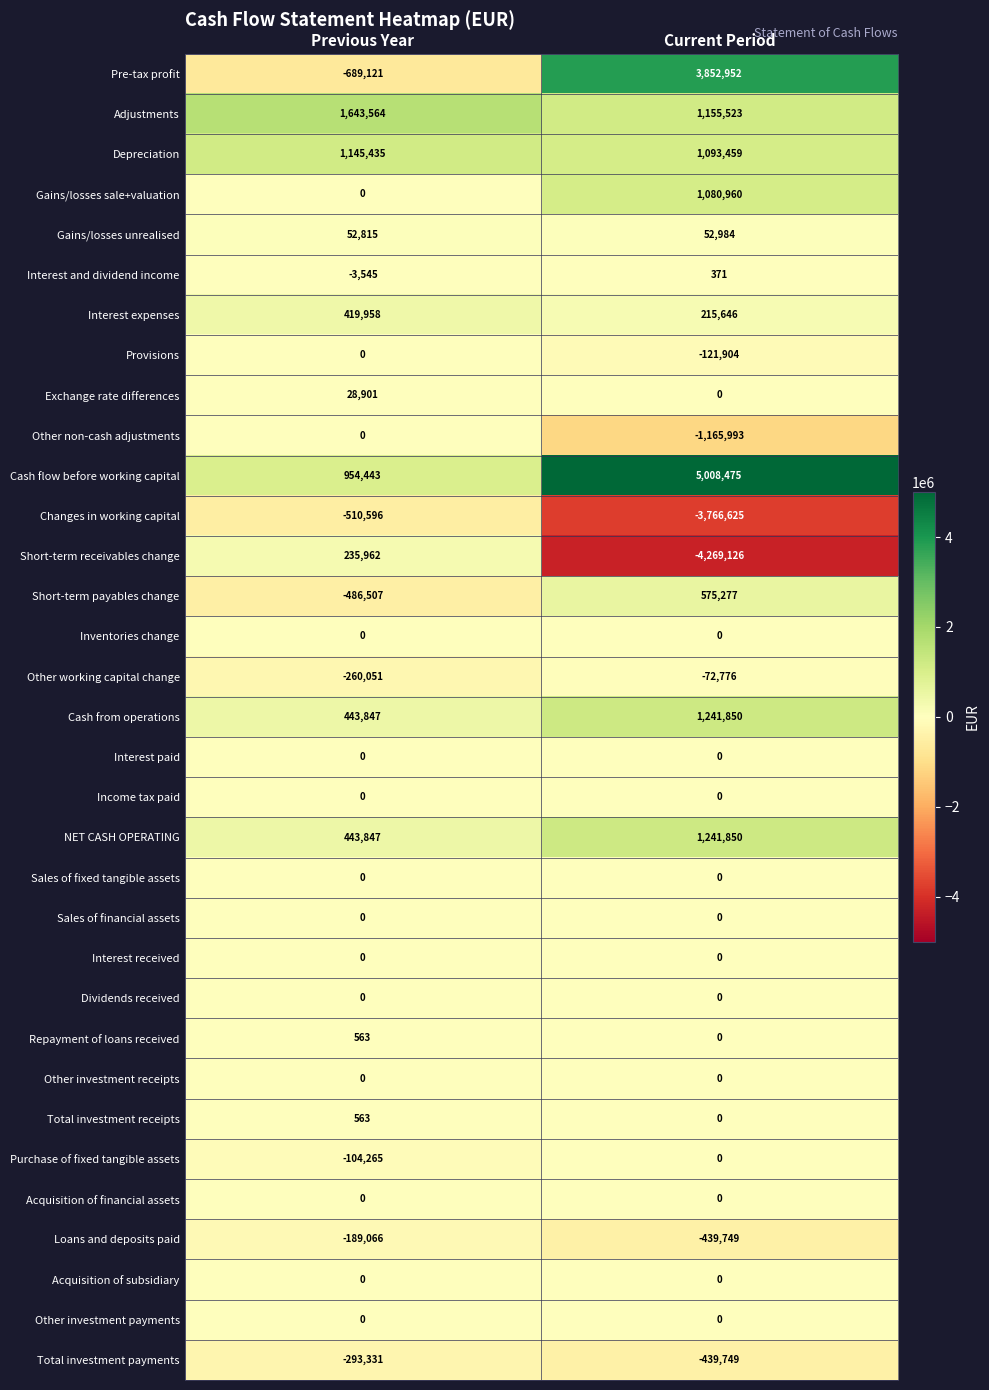

Which series has the largest range (max minus min)?

Pre-tax profit